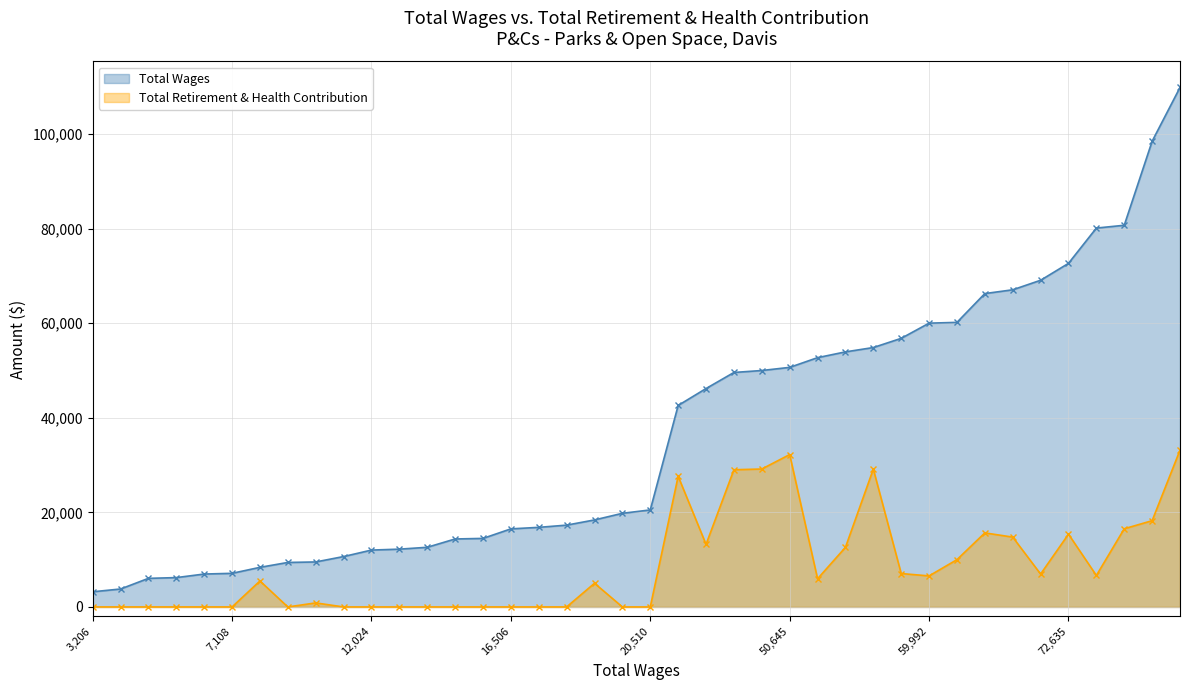

Reading left to right, list all the values displayed in this chart.

Total Wages: 109822=109822	98445=98445	80685=80685	80094=80094	72635=72635	69061=69061	67046=67046	66247=66247	60157=60157	59992=59992	56782=56782	54840=54840	53921=53921	52699=52699	50645=50645	49983=49983	49568=49568	46171=46171	42597=42597	20510=20510	19796=19796	18396=18396	17297=17297	16828=16828	16506=16506	14490=14490	14370=14370	12612=12612	12219=12219	12024=12024	10654=10654	9513=9513	9406=9406	8373=8373	7108=7108	6958=6958	6204=6204	6045=6045	3795=3795	3206=3206
Total Retirement & Health Contribution: 109822=33150	98445=18238	80685=16527	80094=6653	72635=15384	69061=6955	67046=14763	66247=15656	60157=9998	59992=6562	56782=7061	54840=29139	53921=12598	52699=5955	50645=32213	49983=29159	49568=29005	46171=13229	42597=27620	20510=0	19796=0	18396=5008	17297=0	16828=0	16506=0	14490=0	14370=0	12612=0	12219=0	12024=0	10654=0	9513=855	9406=0	8373=5492	7108=0	6958=0	6204=0	6045=0	3795=0	3206=0